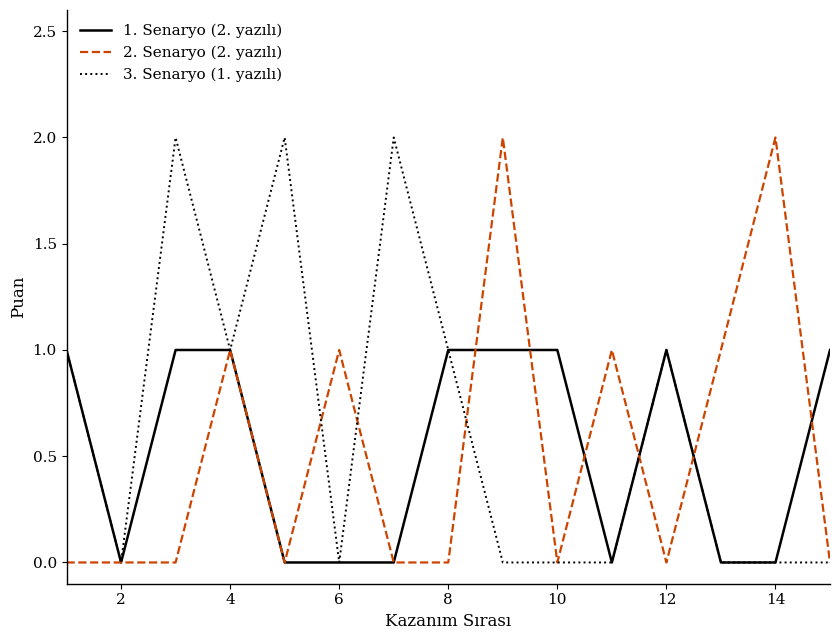

Which series has the largest total across all categories?

3. Senaryo (1. yazılı)